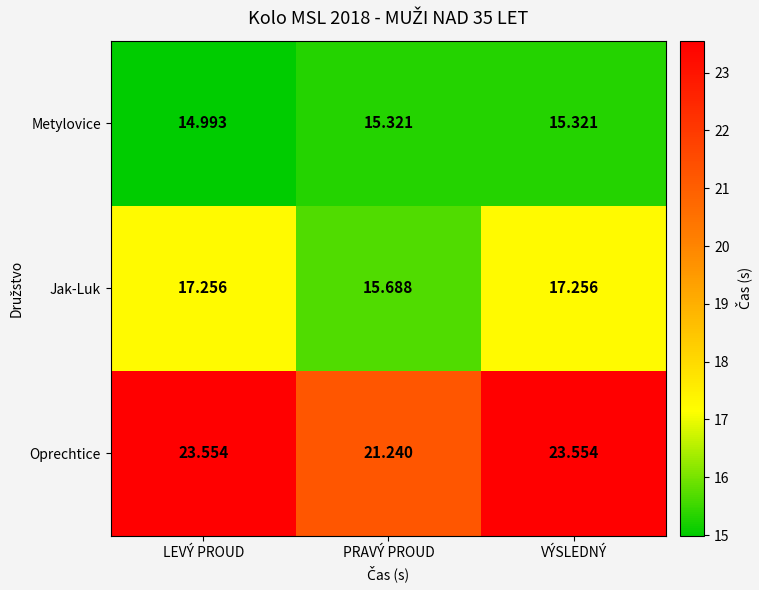

At which category is the sum across all series the highest?

VÝSLEDNÝ